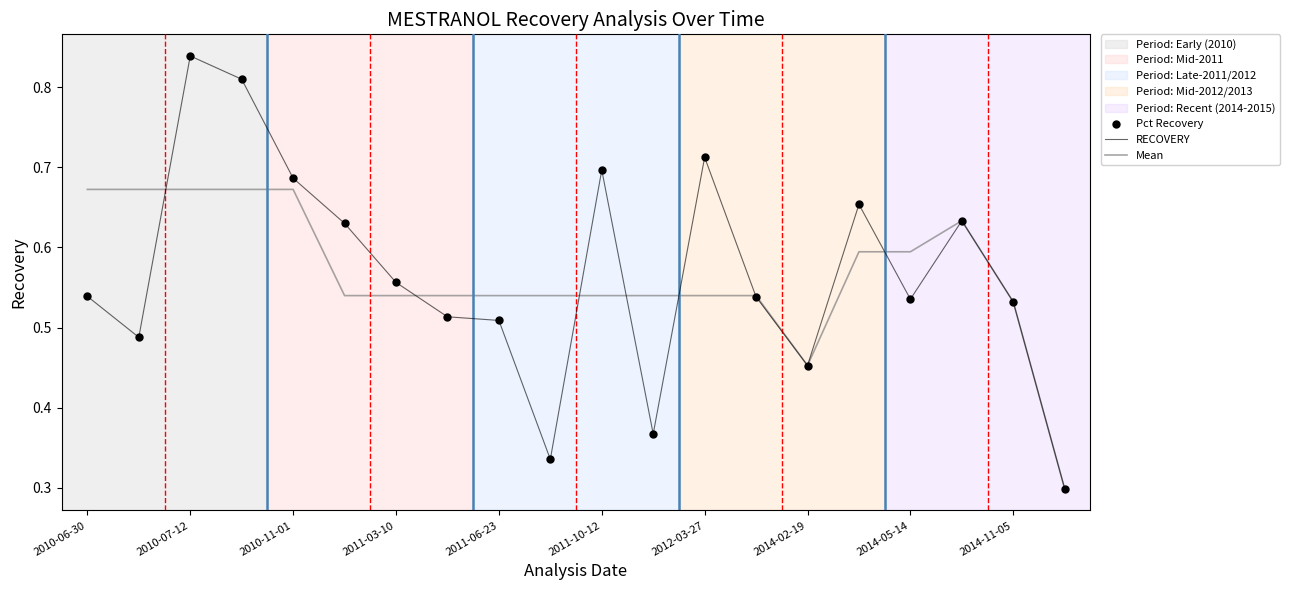

What is the value of the Pct Recovery point at the 6th from the left?

0.6